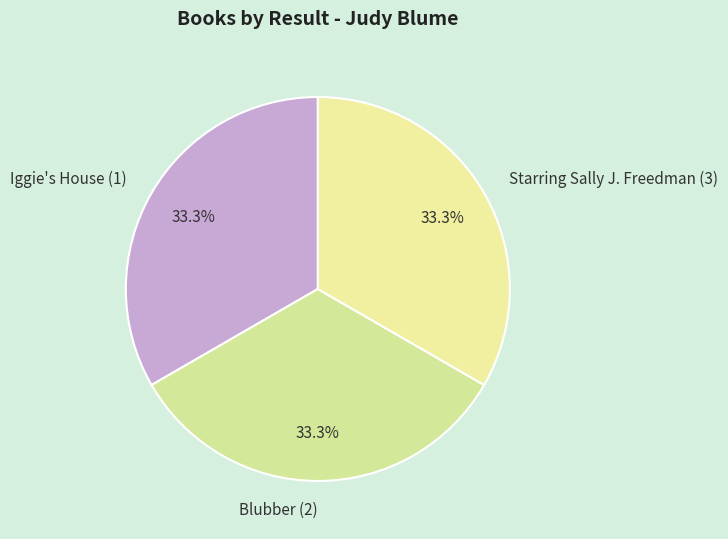

To the nearest percent, what percentage of the pie is Blubber (2)?

33%